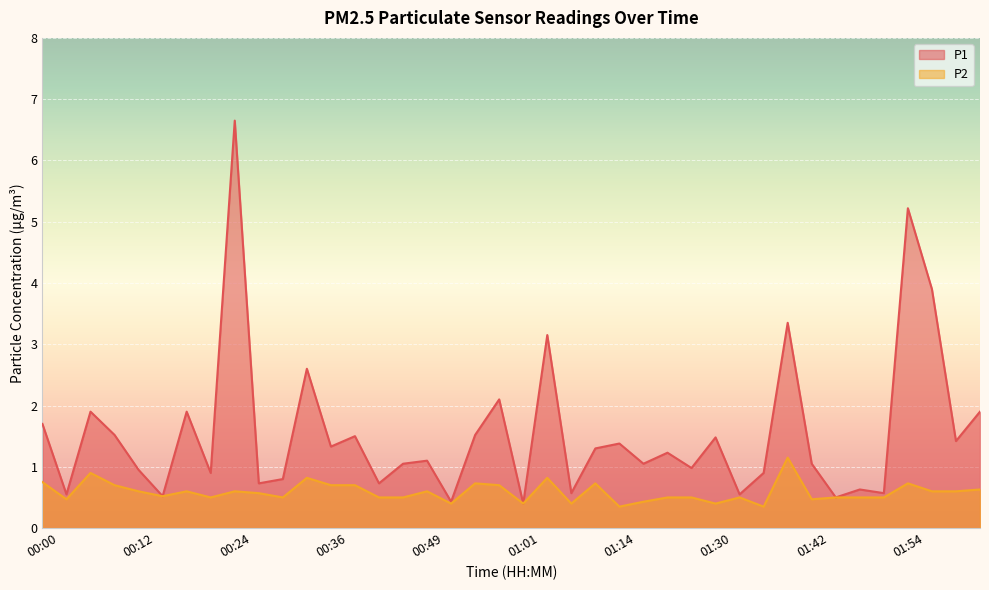

Reading right to left, what are all the values shown in this chart?

P1: 02:04=1.9	02:01=1.4	01:58=3.9	01:54=5.2	01:51=0.6	01:48=0.6	01:45=0.5	01:42=1.1	01:39=3.4	01:36=0.9	01:33=0.6	01:30=1.5	01:23=1.0	01:20=1.2	01:17=1.1	01:14=1.4	01:10=1.3	01:07=0.6	01:04=3.1	01:01=0.4	00:58=2.1	00:55=1.5	00:52=0.4	00:49=1.1	00:46=1.1	00:43=0.7	00:40=1.5	00:36=1.3	00:33=2.6	00:30=0.8	00:27=0.7	00:24=6.7	00:21=0.9	00:18=1.9	00:15=0.5	00:12=0.9	00:09=1.5	00:06=1.9	00:03=0.6	00:00=1.7
P2: 02:04=0.6	02:01=0.6	01:58=0.6	01:54=0.7	01:51=0.5	01:48=0.5	01:45=0.5	01:42=0.5	01:39=1.1	01:36=0.3	01:33=0.5	01:30=0.4	01:23=0.5	01:20=0.5	01:17=0.4	01:14=0.3	01:10=0.7	01:07=0.4	01:04=0.8	01:01=0.4	00:58=0.7	00:55=0.7	00:52=0.4	00:49=0.6	00:46=0.5	00:43=0.5	00:40=0.7	00:36=0.7	00:33=0.8	00:30=0.5	00:27=0.6	00:24=0.6	00:21=0.5	00:18=0.6	00:15=0.5	00:12=0.6	00:09=0.7	00:06=0.9	00:03=0.5	00:00=0.8